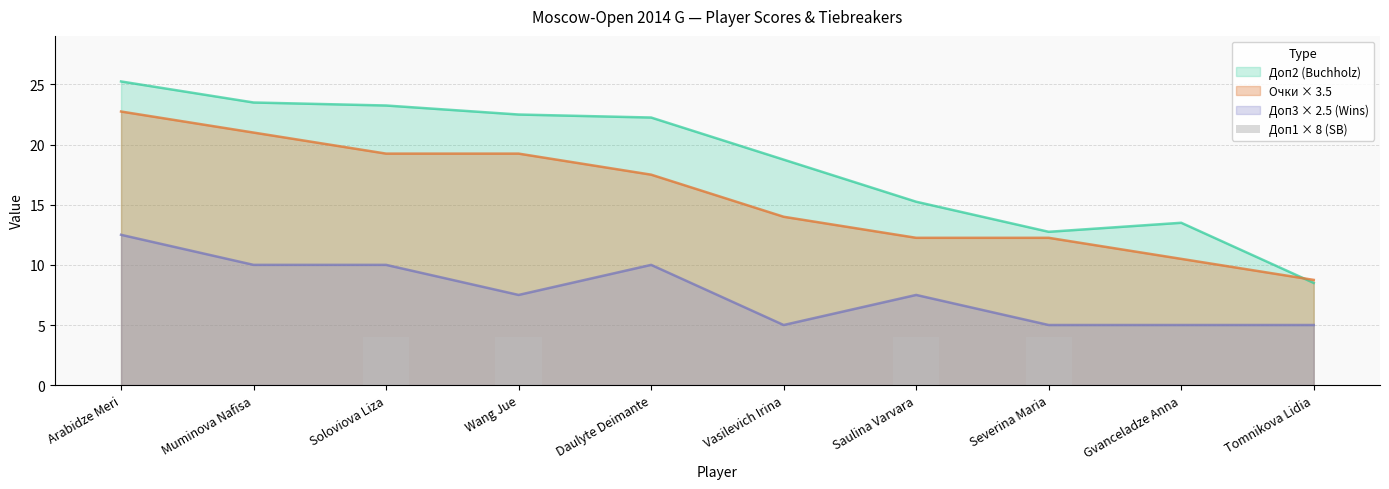

The Очки × 3.5 series shows 17.5 at Daulyte Deimante. True or false?

True